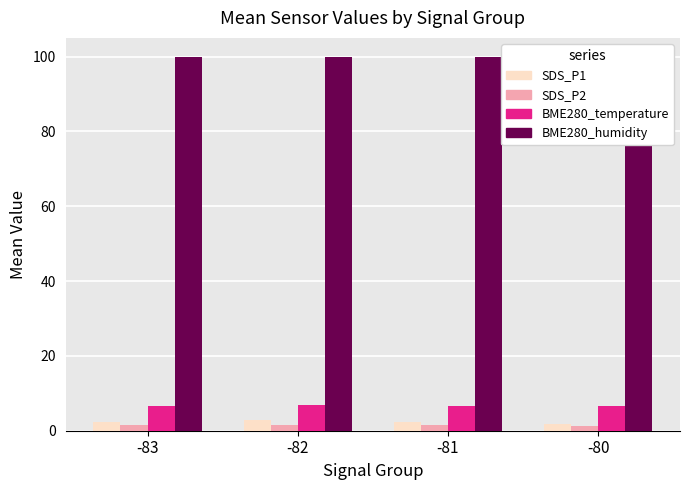

The SDS_P1 series shows 2.3 at -81. True or false?

True